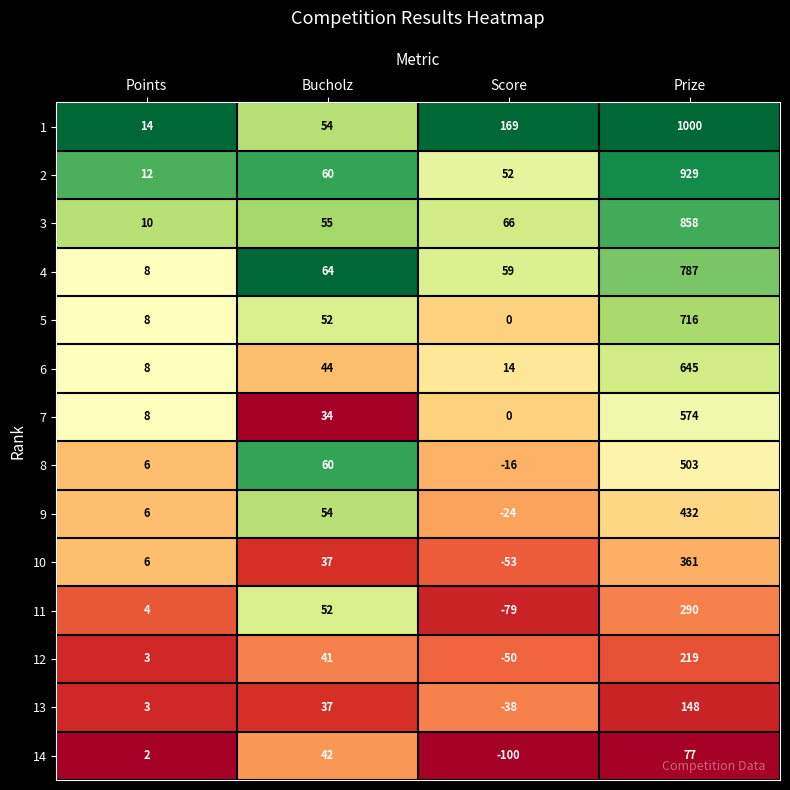

The 14 series shows 60 at Bucholz. True or false?

False